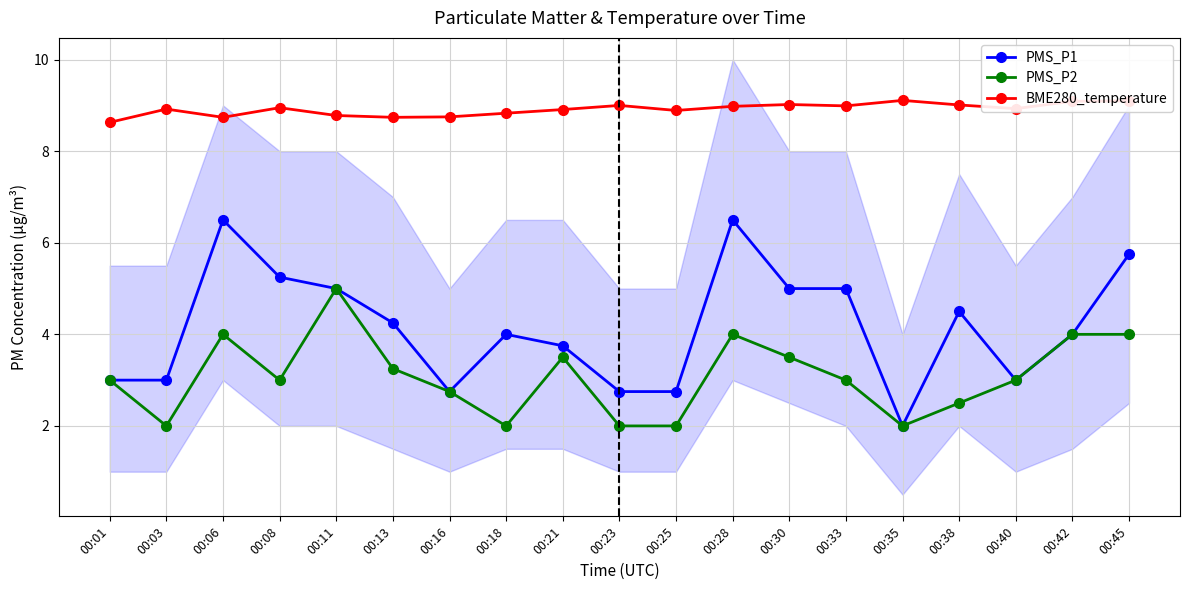

Which series has the largest total across all categories?

BME280_temperature